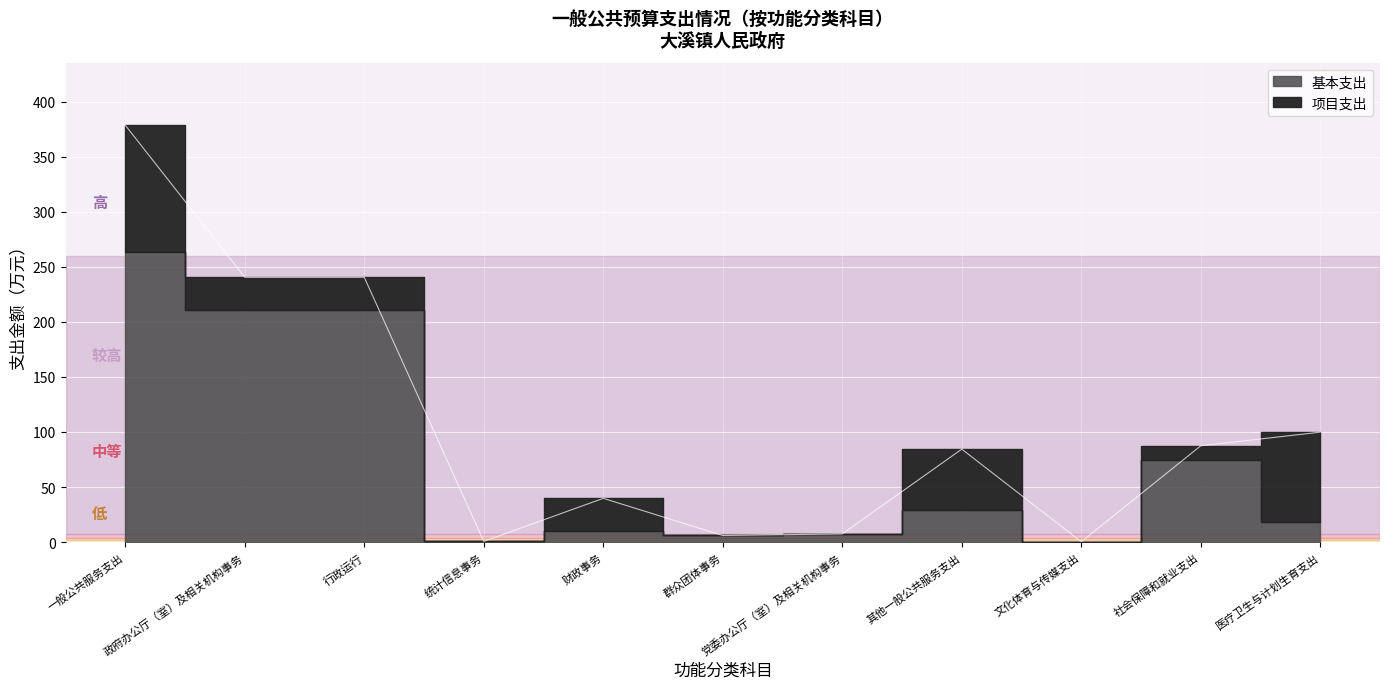

How many interior local valleys does the 项目支出 series have?

2